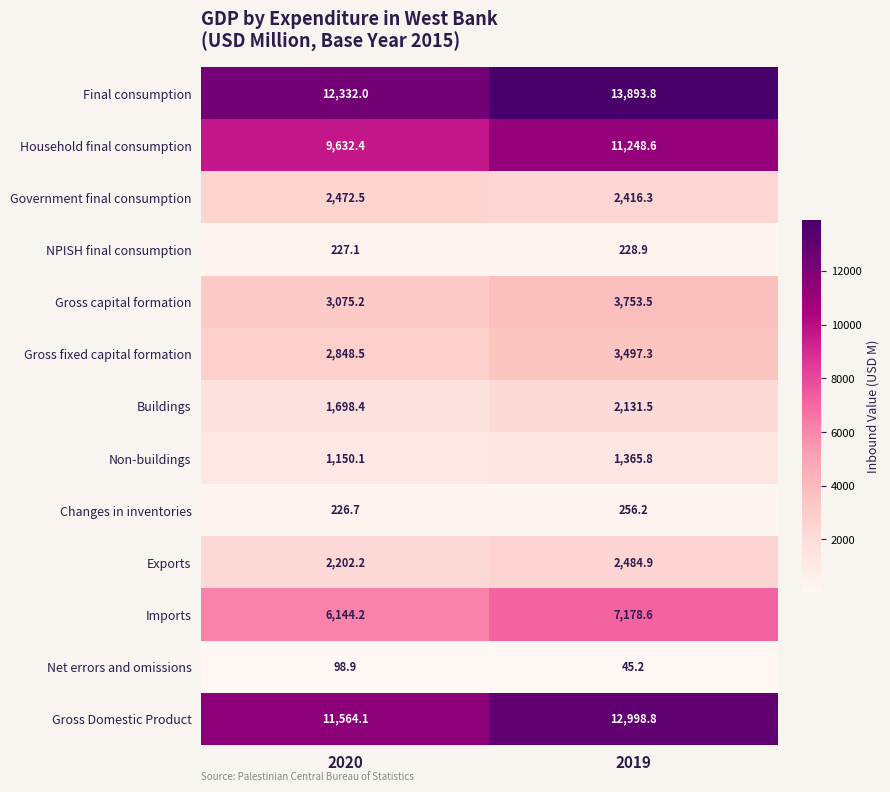

Rank the series at 2020 from highest to lowest value.

Final consumption, Gross Domestic Product, Household final consumption, Imports, Gross capital formation, Gross fixed capital formation, Government final consumption, Exports, Buildings, Non-buildings, NPISH final consumption, Changes in inventories, Net errors and omissions